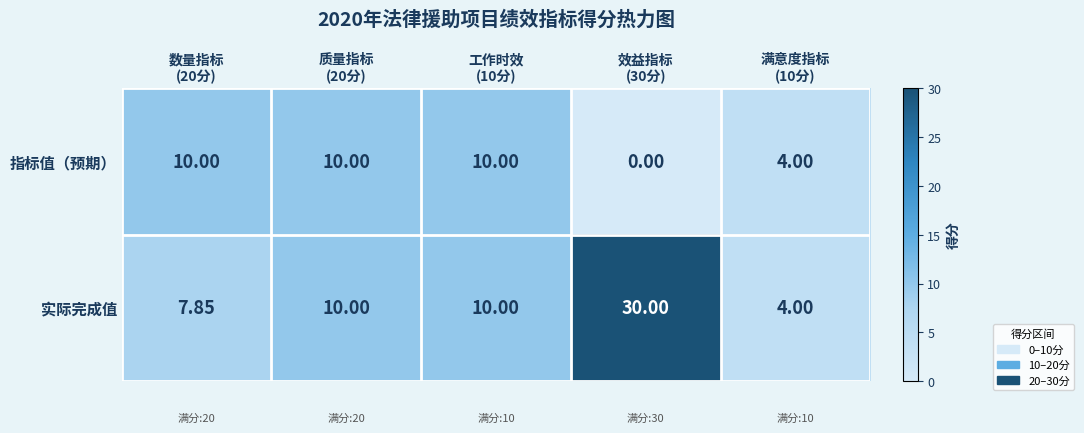

Which series has the largest total across all categories?

实际完成值